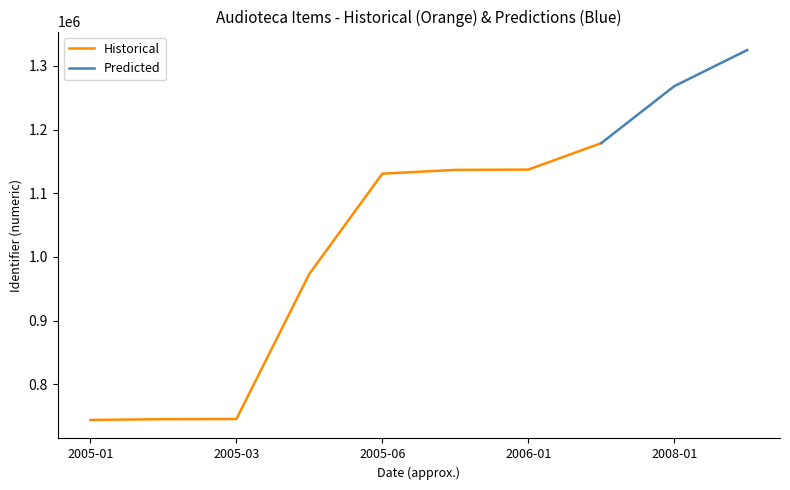

Rank the series by their maximum value, from lowest to highest.

Historical, Predicted